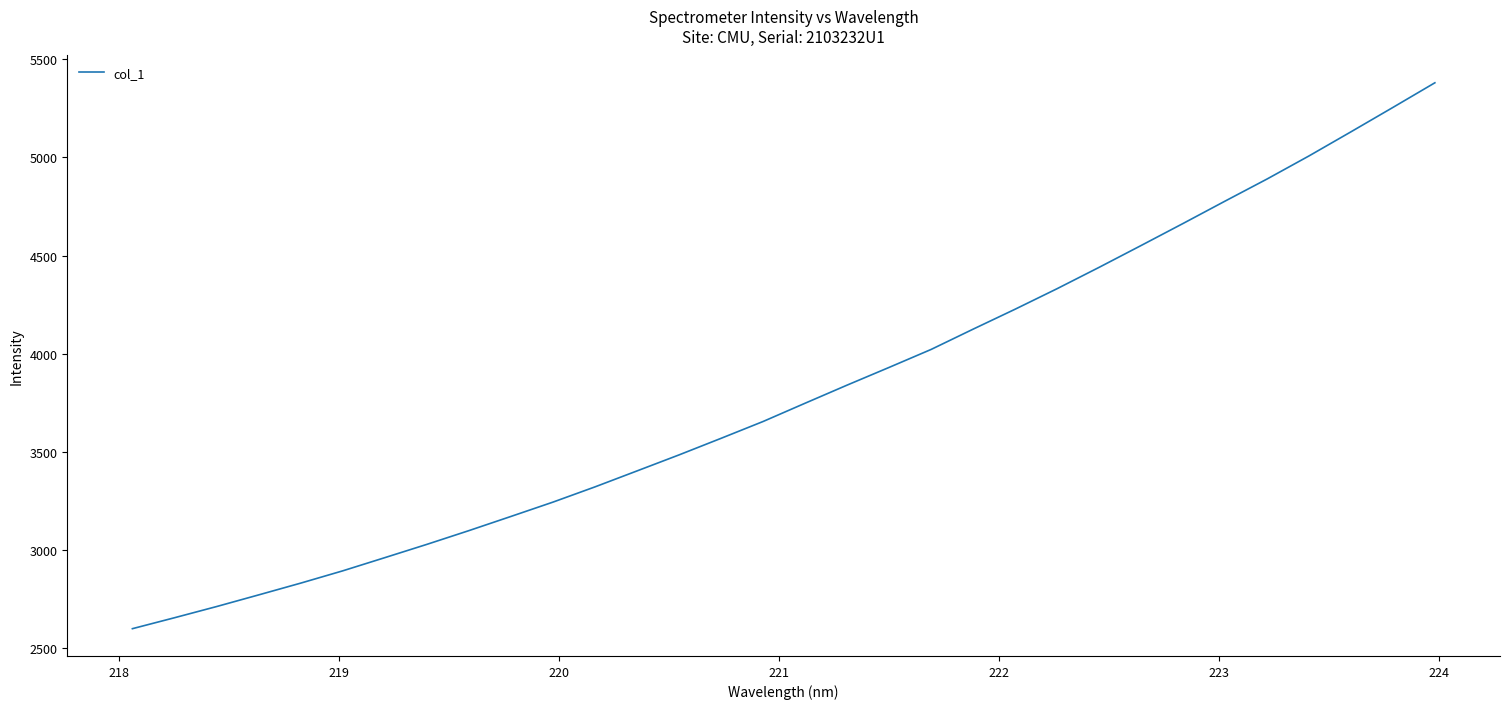

What is the smallest value displayed?

2598.9